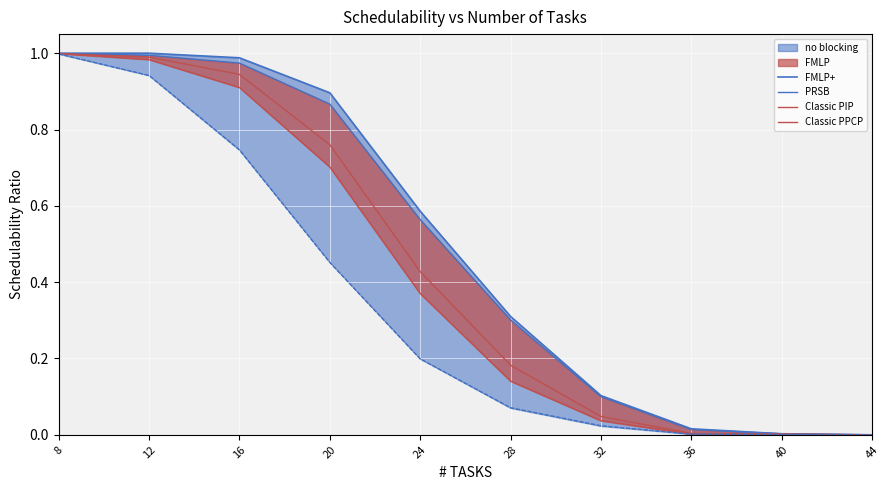

Which label corresponds to the largest value in the chart?

8